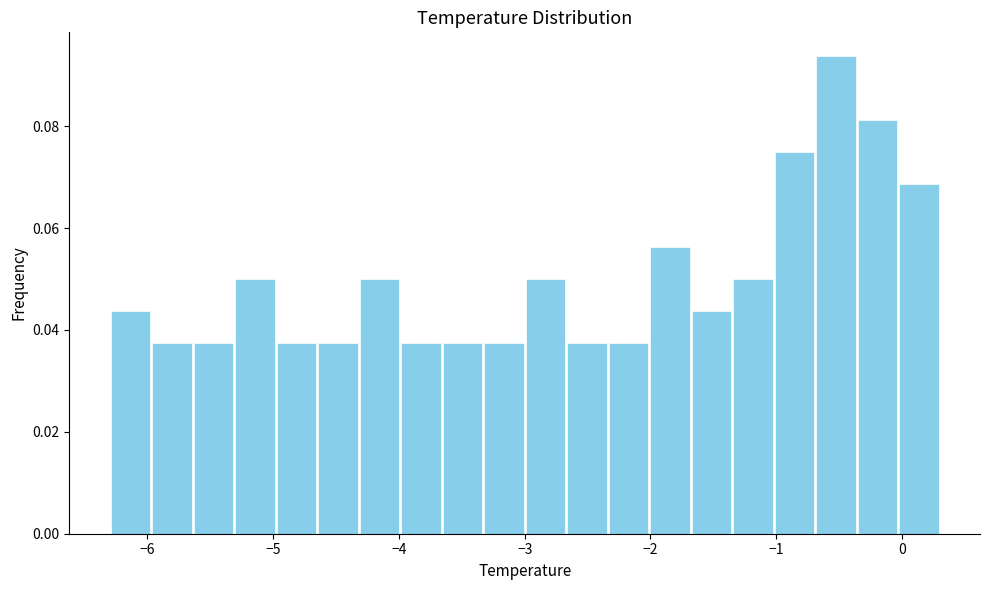

Read against the x-axis, roughly where is the centre of the tallest bar?

-0.5